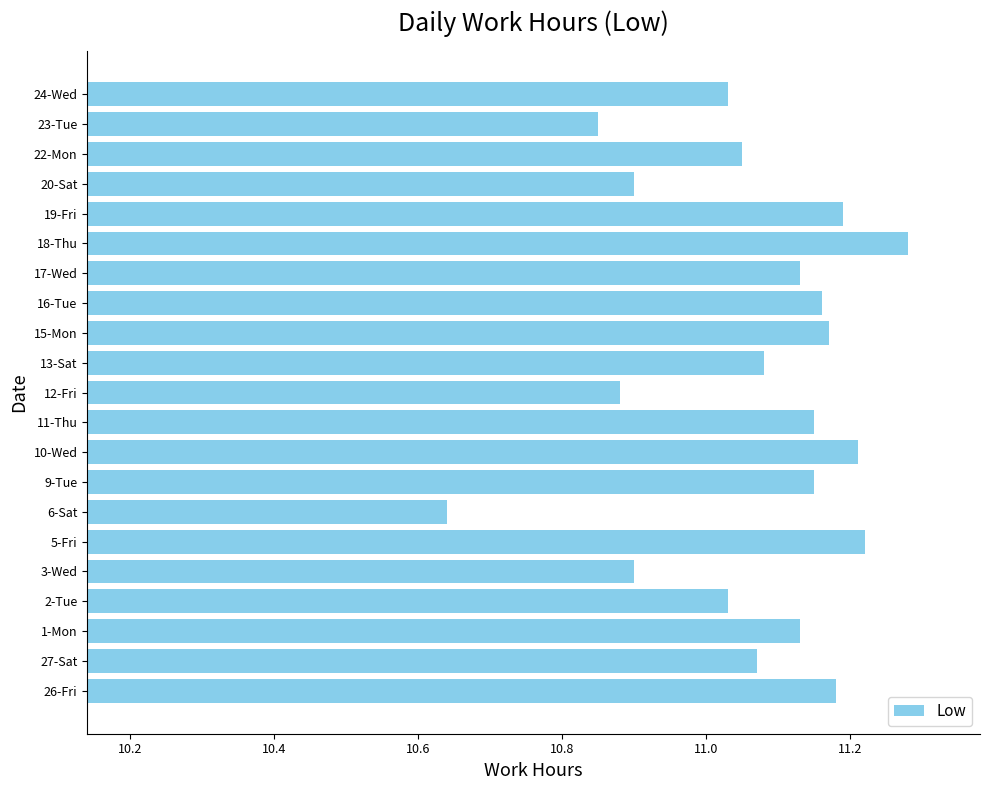

Which has a higher value, 19-Fri or 13-Sat?

19-Fri